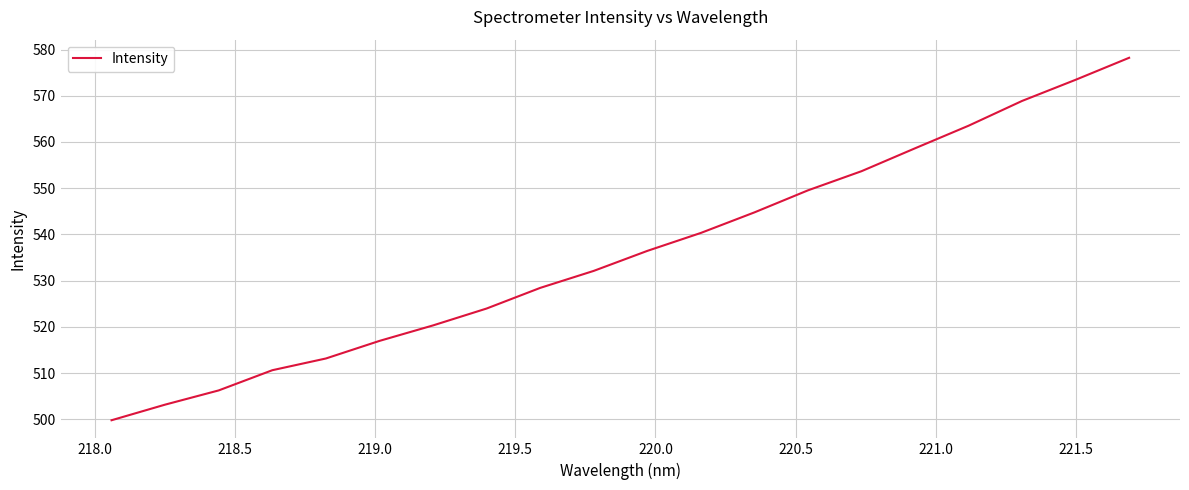

What is the difference between the maximum and minimum values?

78.4